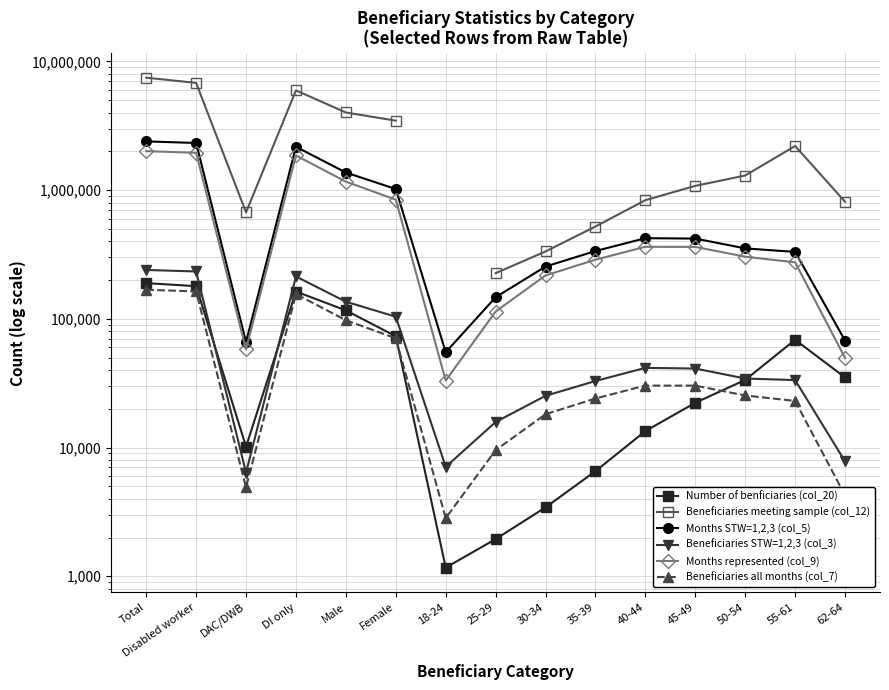

What is the value of the Months STW=1,2,3 (col_5) point at the 10th from the left?

335863.0